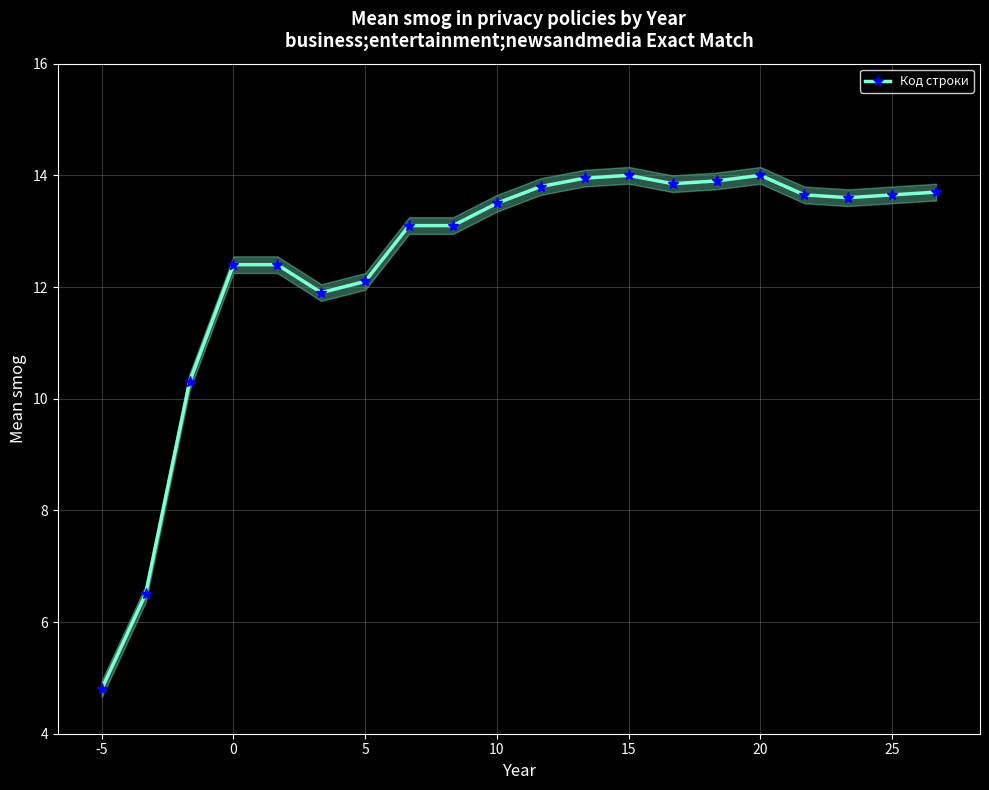

What is the minimum value shown in the chart?

4.8